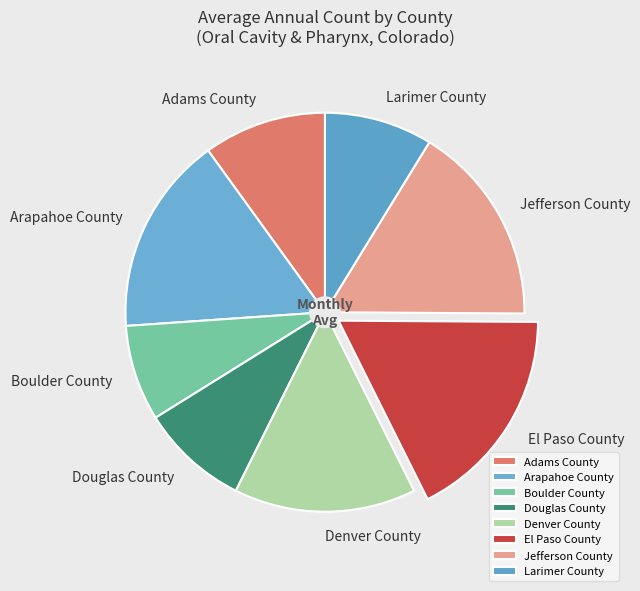

Is it true that Douglas County is 1% of the pie?

False